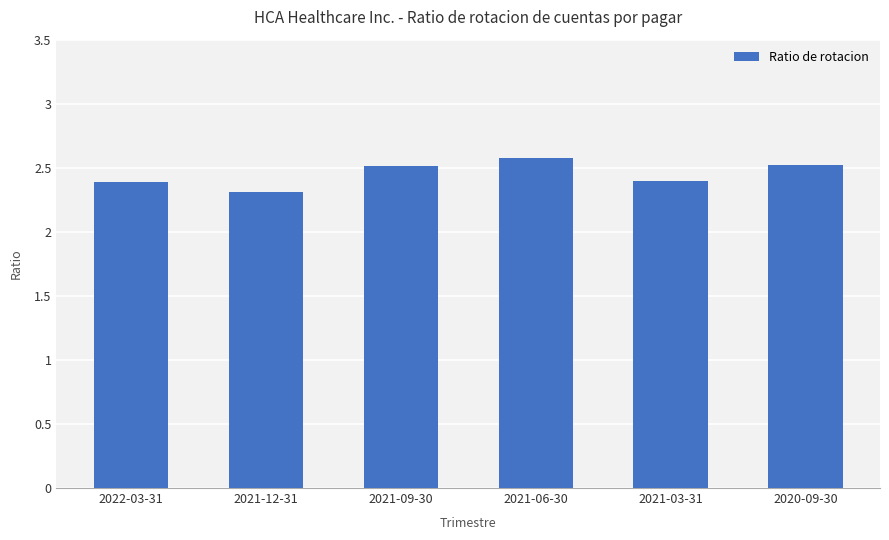

What is the change in value from 2021-03-31 to 2020-09-30?

+0.1